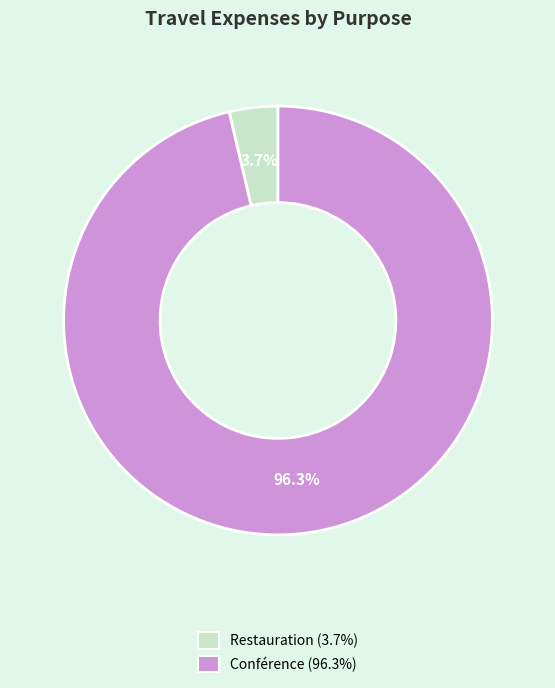

How many segments does this pie chart have?

2